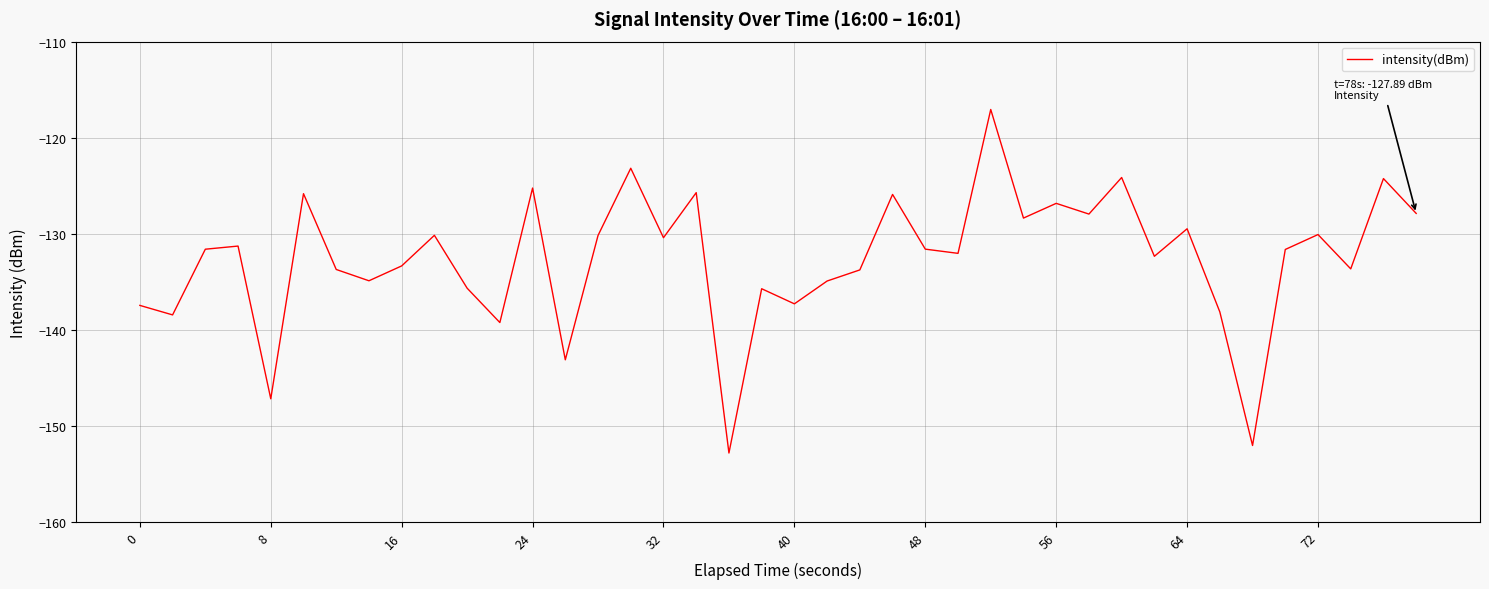

What is the difference between the maximum and minimum values?

35.8